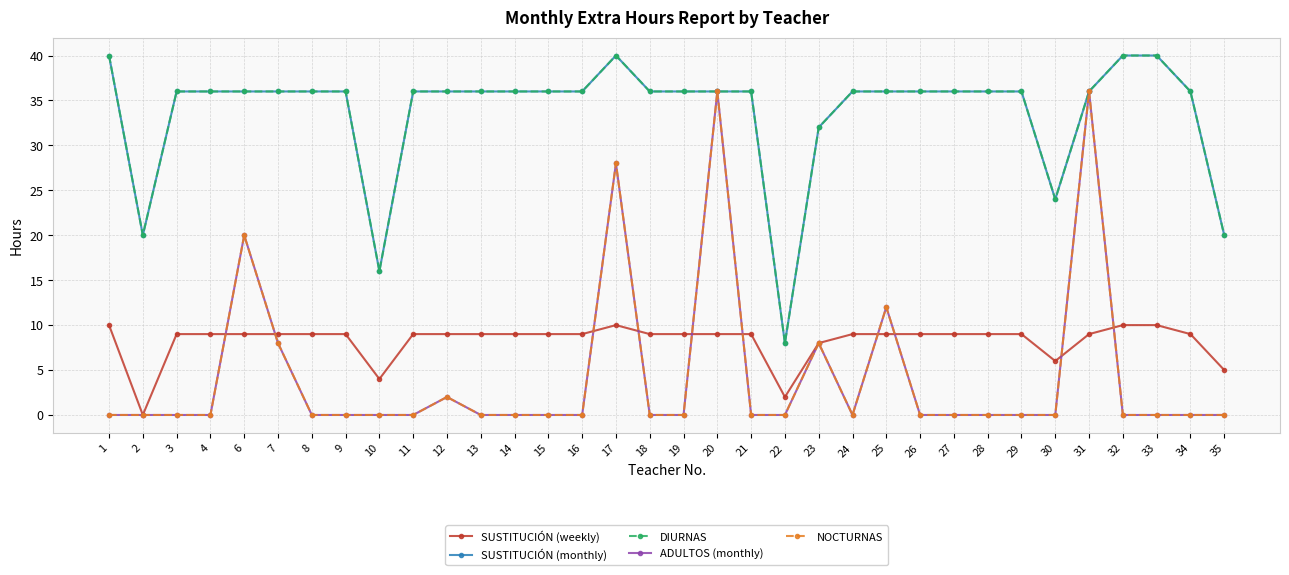

Is this an area chart (filled region under the line)?

No